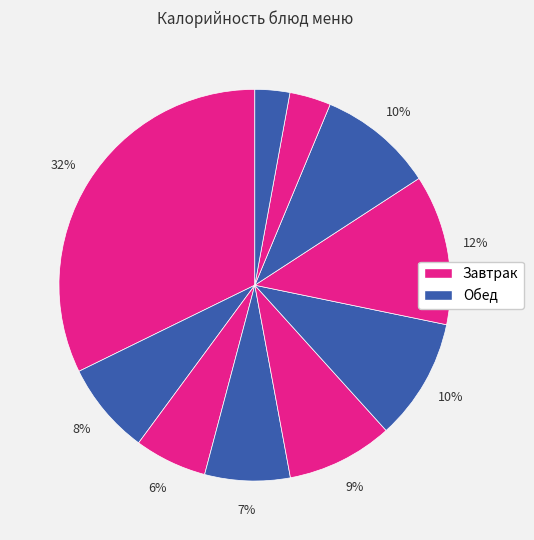

How many segments does this pie chart have?

10